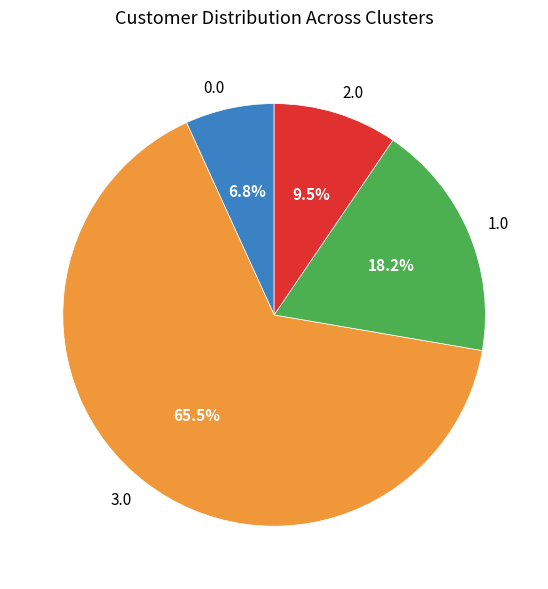

What is the ratio of the value at 2.0 to the value at 1.0?

0.5